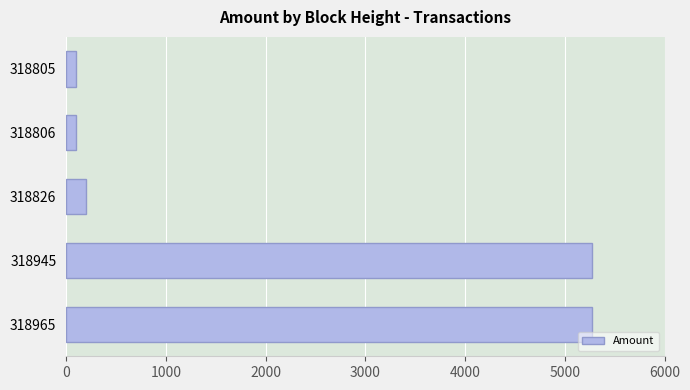

Is it true that the value at 318826 is 199.0?

True